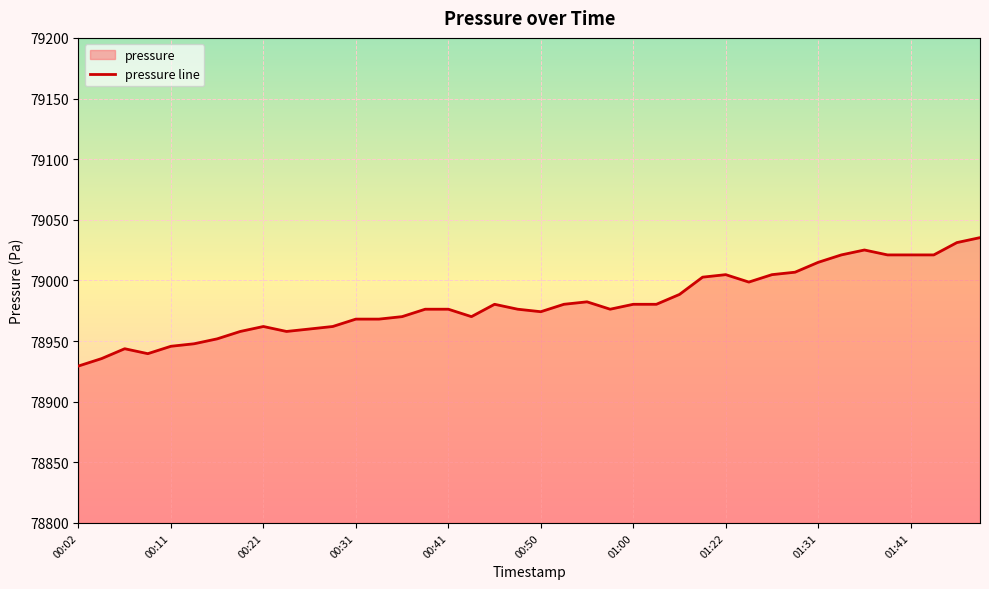

What is the sum of the values at 01:03 and 01:31?

157995.2